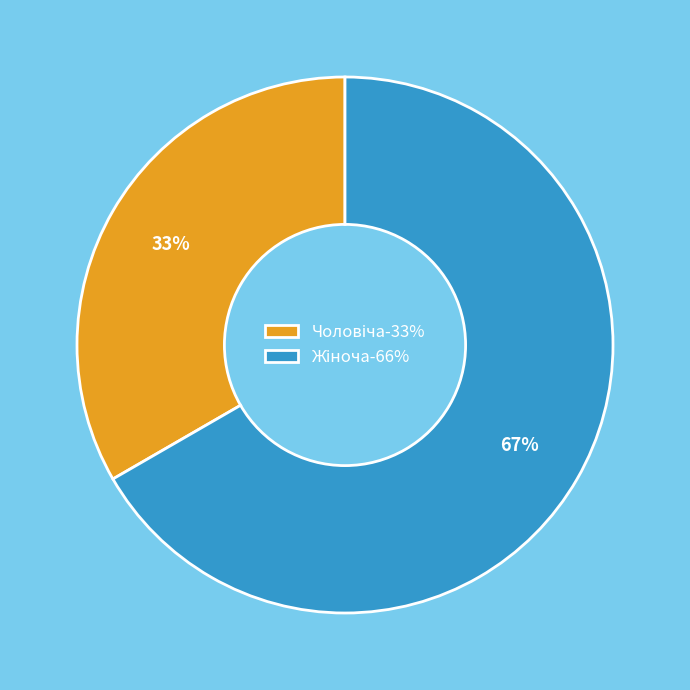

Is there a majority slice in this chart?

Yes